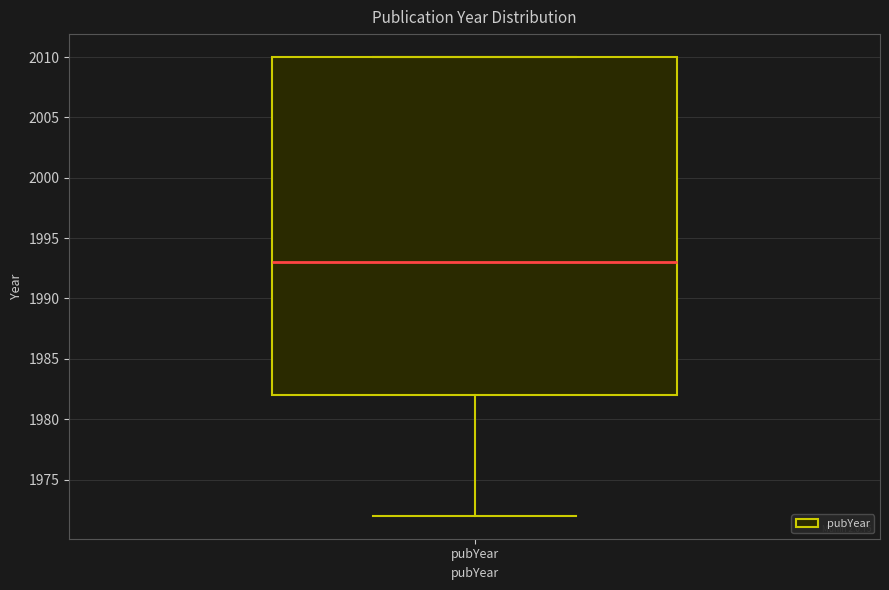

Where is the upper edge of the box for pubYear on the y-axis? The values are not printed on the chart, so give them approximately, as read against the axis.

2010